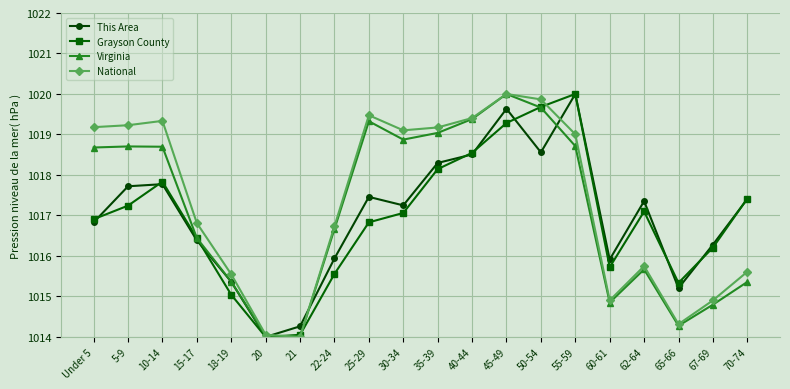

Reading left to right, what are all the values shown in this chart?

This Area: 1016.8	1017.7	1017.8	1016.4	1015.4	1014.0	1014.3	1015.9	1017.5	1017.2	1018.3	1018.5	1019.6	1018.6	1020.0	1015.9	1017.4	1015.2	1016.3	1017.4
Grayson County: 1016.9	1017.2	1017.8	1016.4	1015.0	1014.0	1014.1	1015.6	1016.8	1017.1	1018.1	1018.5	1019.3	1019.7	1020.0	1015.7	1017.1	1015.3	1016.2	1017.4
Virginia: 1018.7	1018.7	1018.7	1016.4	1015.4	1014.0	1014.0	1016.7	1019.3	1018.9	1019.0	1019.4	1020.0	1019.7	1018.7	1014.8	1015.7	1014.3	1014.8	1015.4
National: 1019.2	1019.2	1019.3	1016.8	1015.5	1014.1	1014.0	1016.7	1019.5	1019.1	1019.2	1019.4	1020.0	1019.9	1019.0	1014.9	1015.7	1014.3	1014.9	1015.6